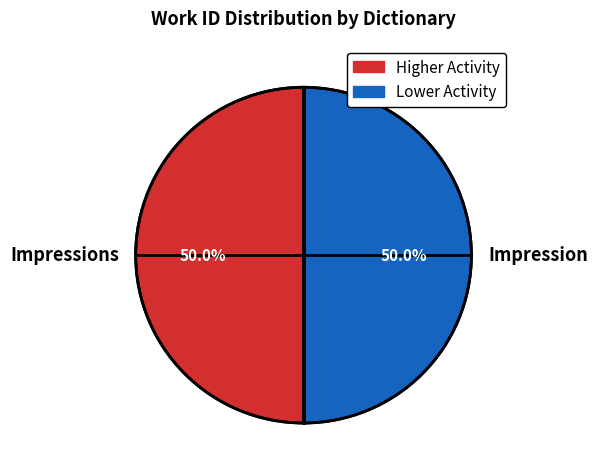

Combined, do Impressions and Impression account for over 50%?

Yes